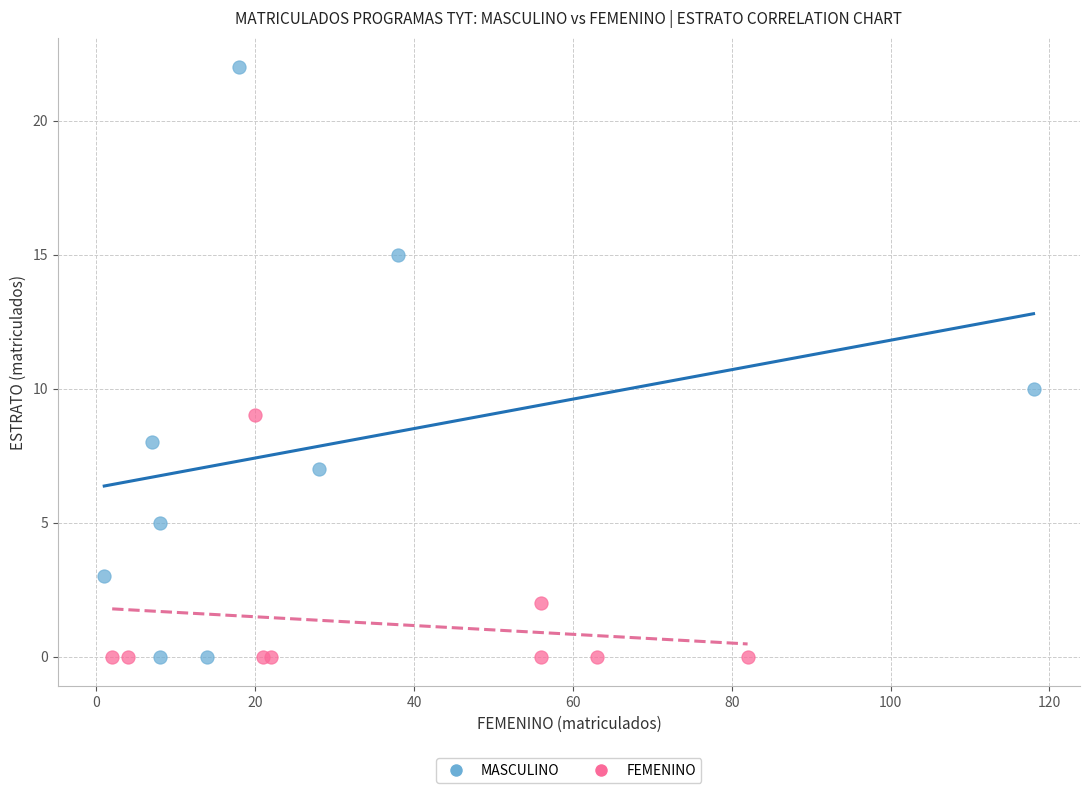

Which series has the largest Y range (max minus min)?

MASCULINO